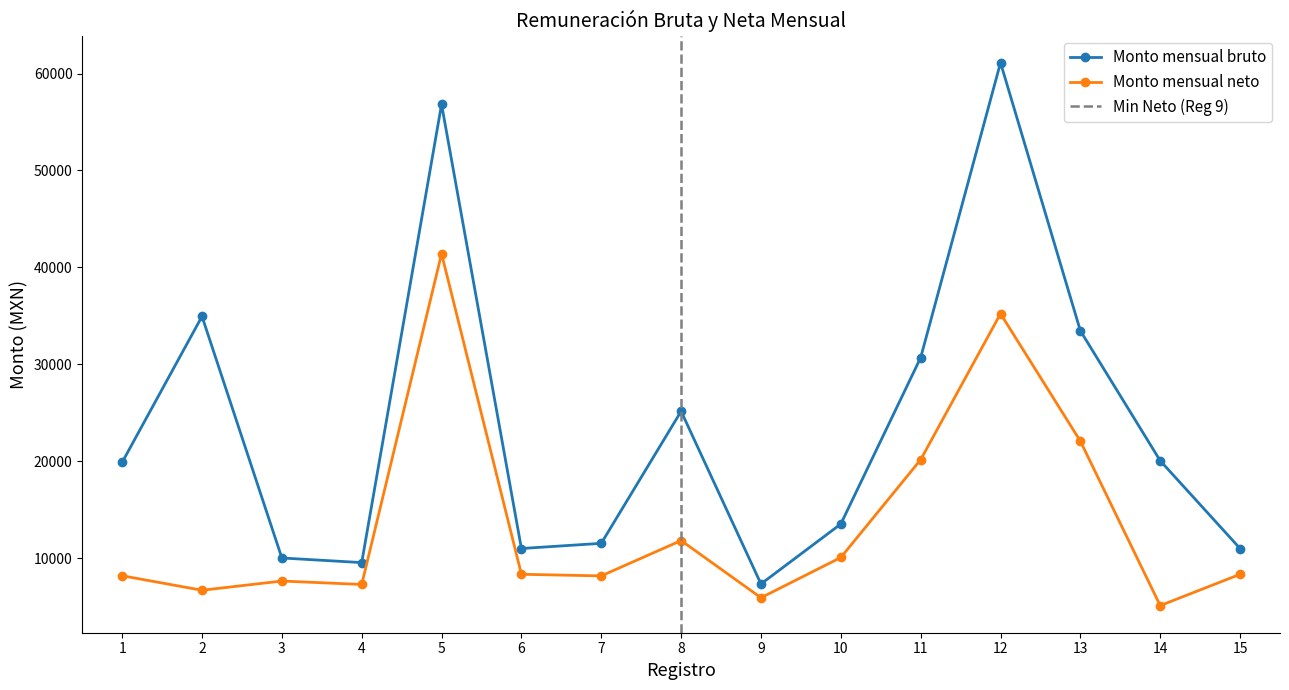

Does the chart have visible grid lines?

No